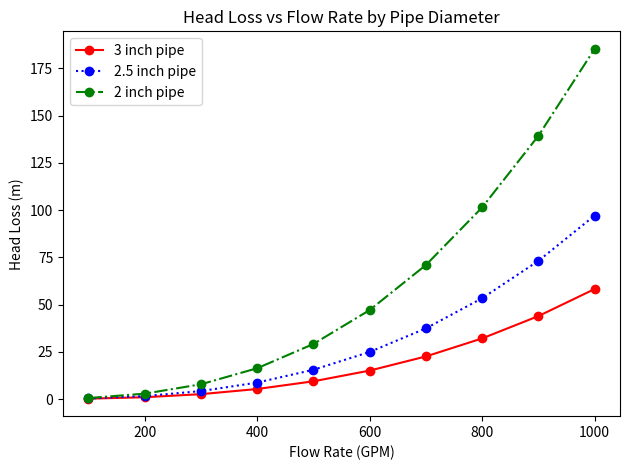

True or false: 2 inch pipe has more than 2 interior local peaks.

False